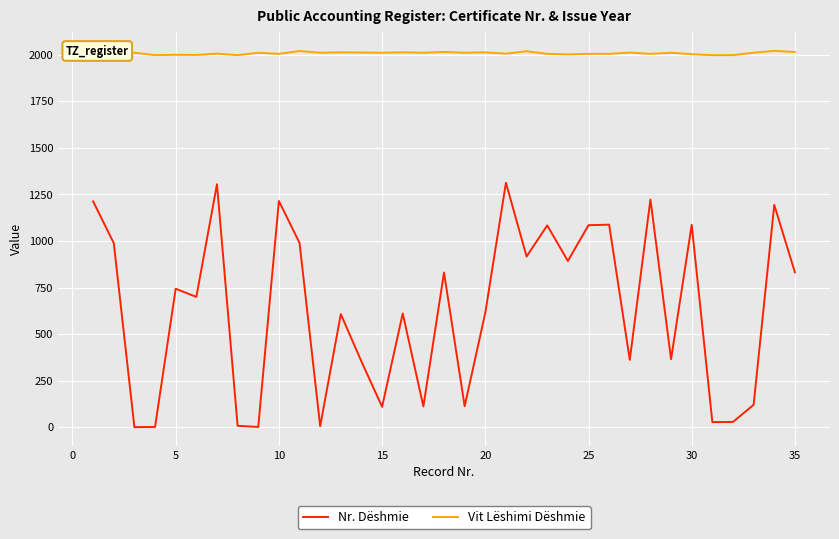

What is the lowest value of the Vit Lëshimi Dëshmie series?

1998